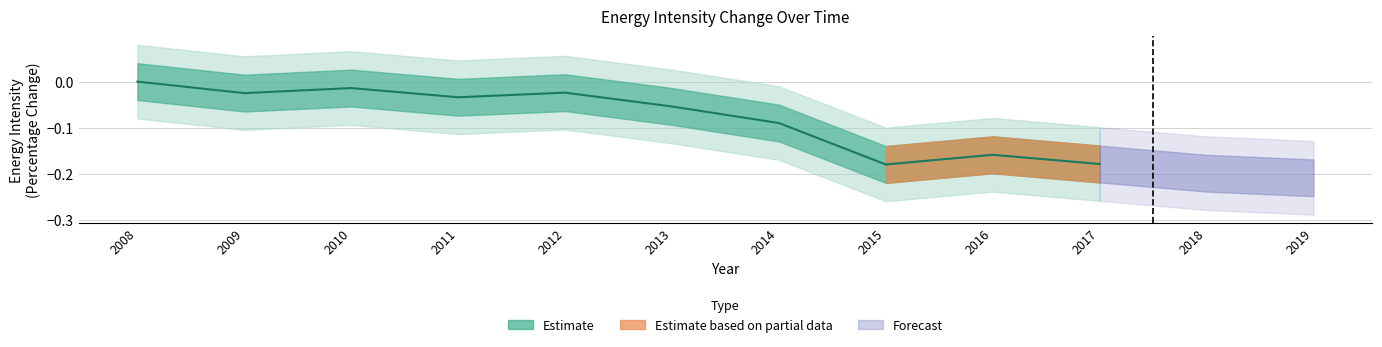

Reading left to right, transcribe all the data shown in this chart.

0.0	-0.0	-0.0	-0.0	-0.0	-0.1	-0.1	-0.2	-0.2	-0.2